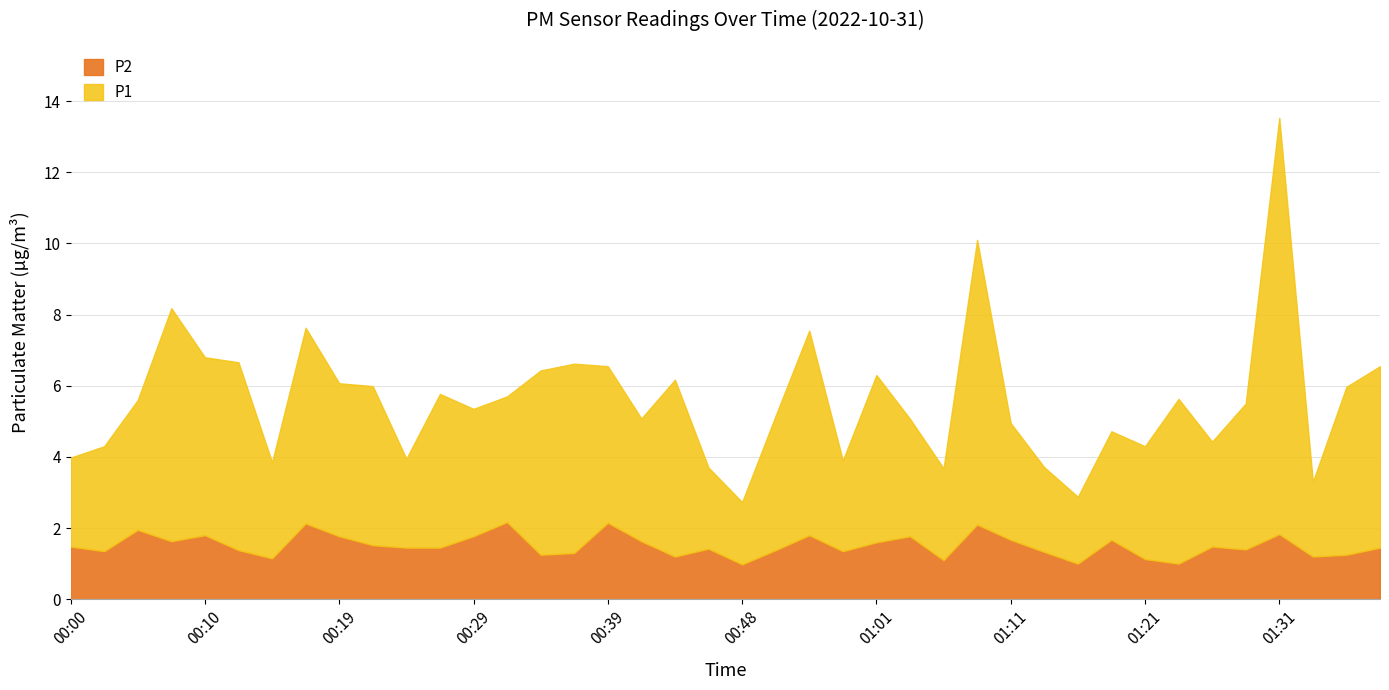

Where is the first local maximum for P1?

00:07